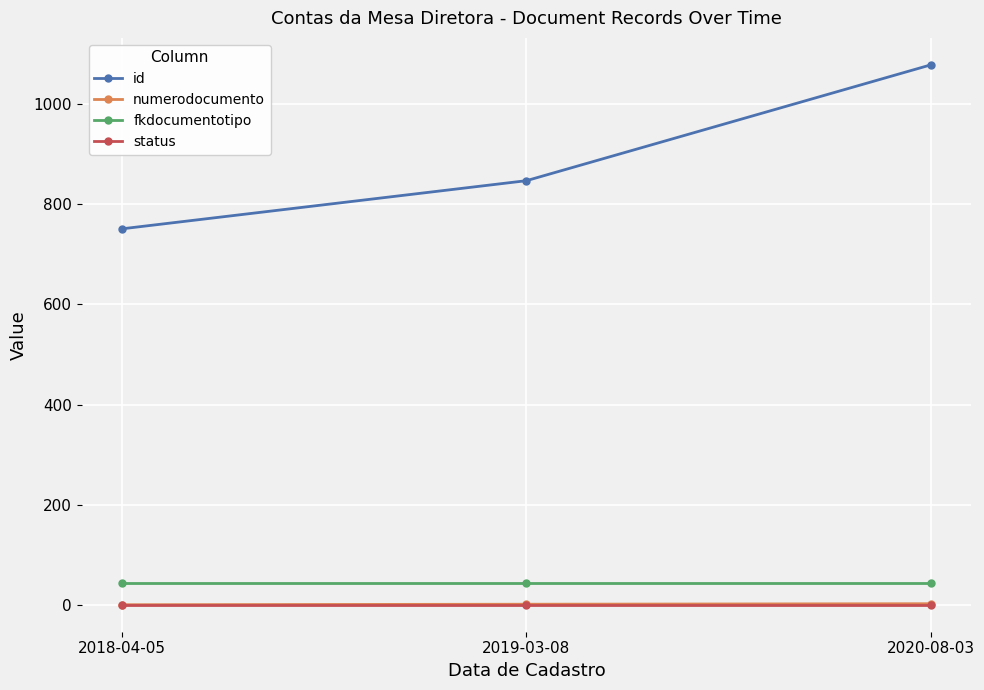

What is the label of the 3rd point from the left?

2020-08-03